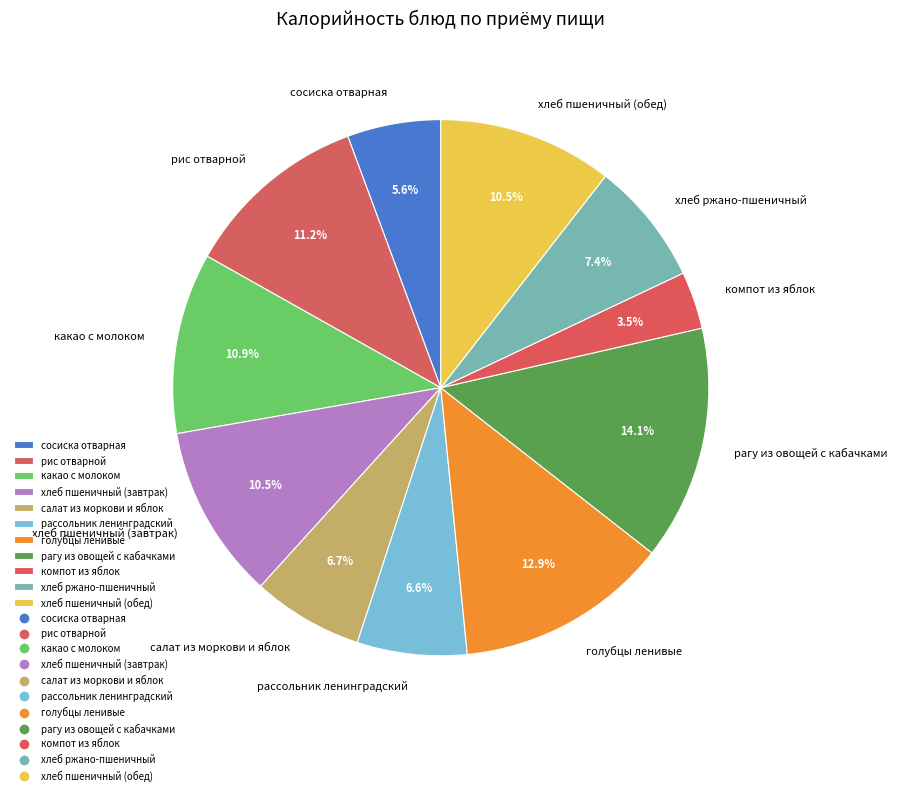

Does сосиска отварная account for over 50% of the chart?

No